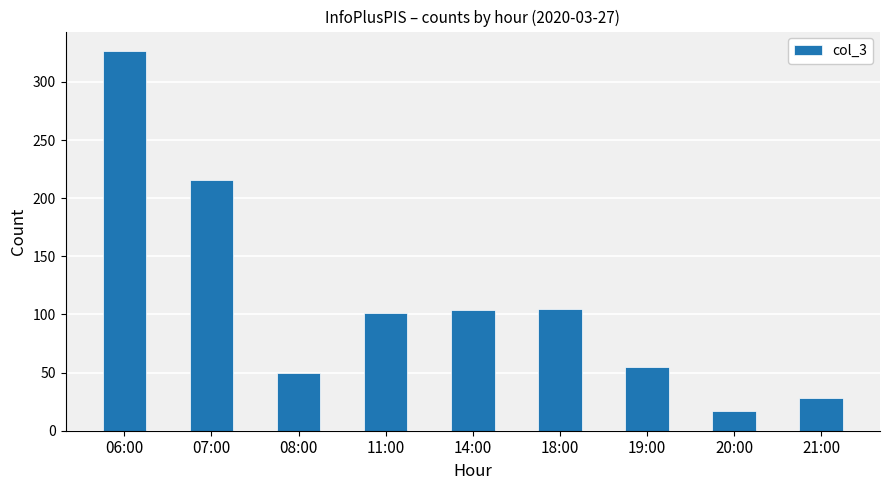

What is the average value?

111